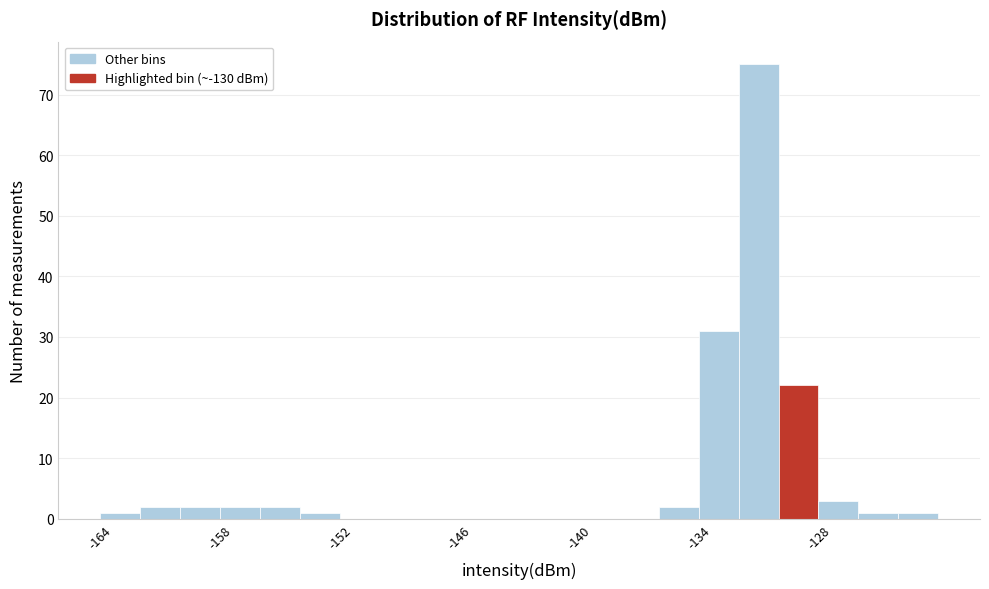

Around what value on the x-axis is the tallest bar? Give the approximate position of its centre, as read against the axis.

-131